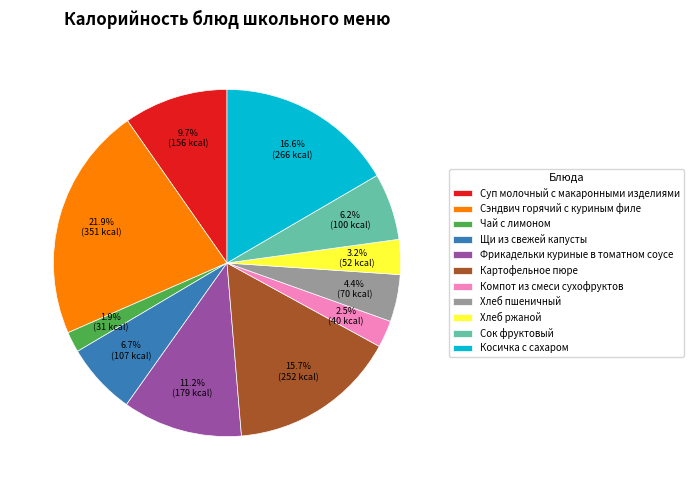

What is the smallest slice in the pie chart?

Чай с лимоном